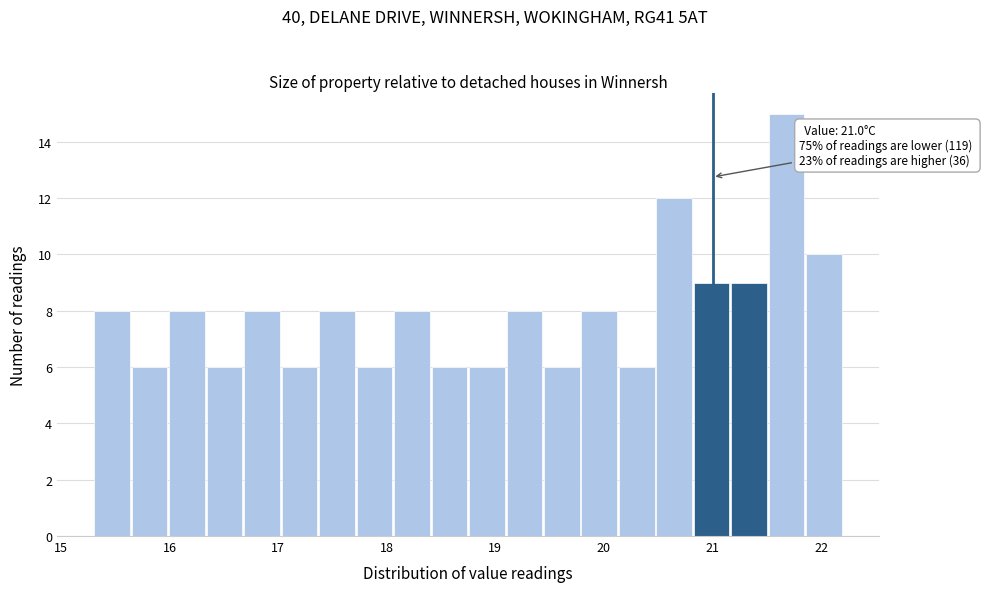

Read against the x-axis, roughly where is the centre of the tallest bar?

21.7